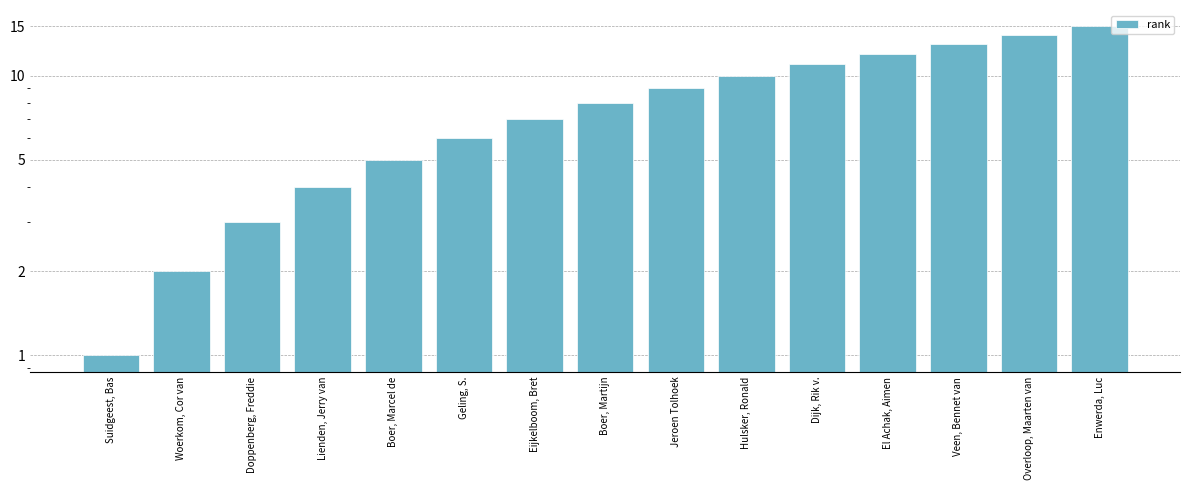

Is it true that the value at El Achak, Aimen is 12?

True